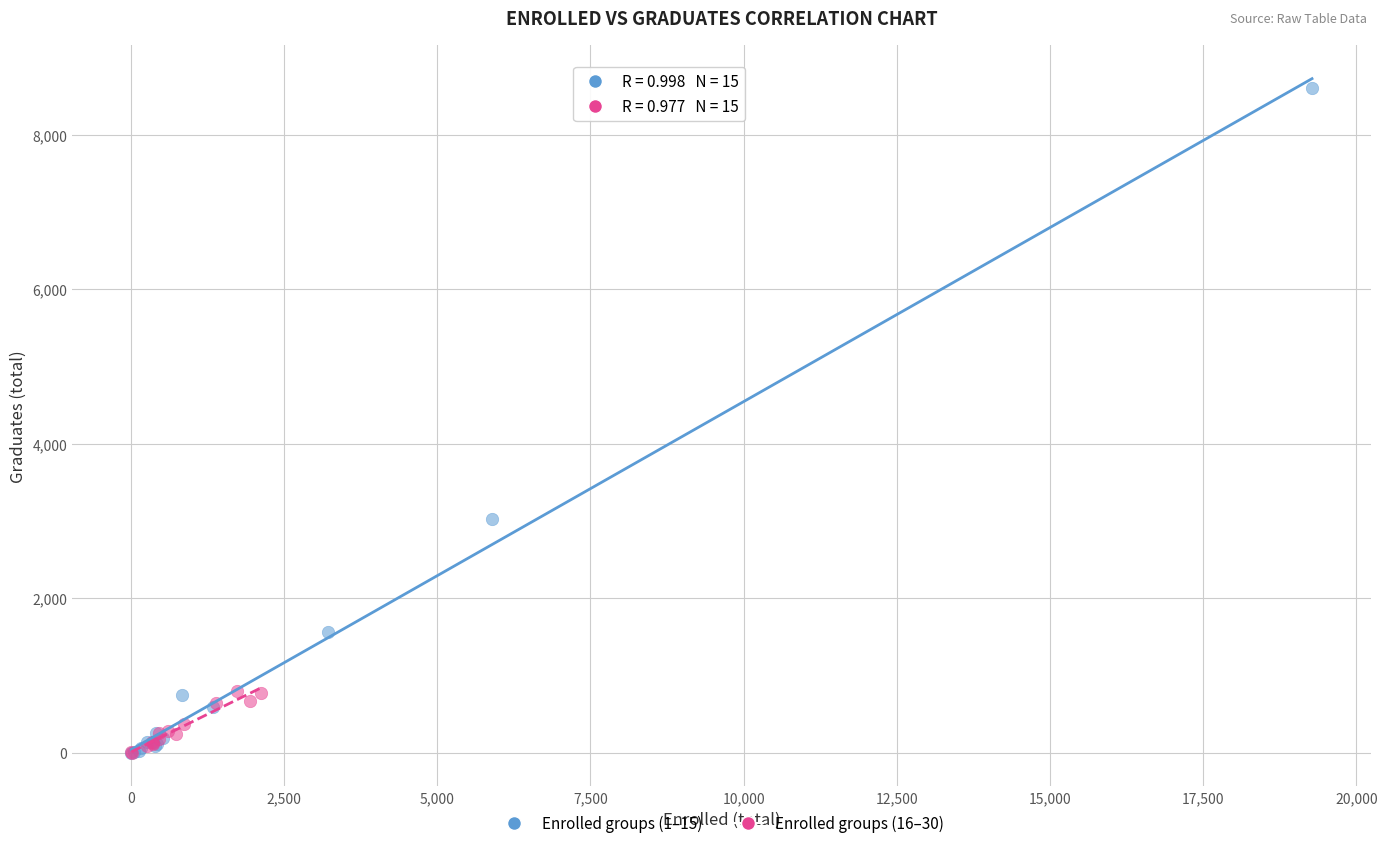

What are all the series names shown in the legend?

Enrolled groups (1–15), Enrolled groups (16–30)